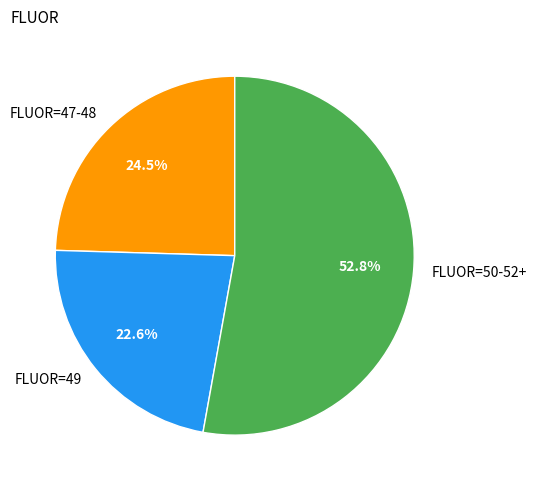

Count the number of slices in the pie.

3